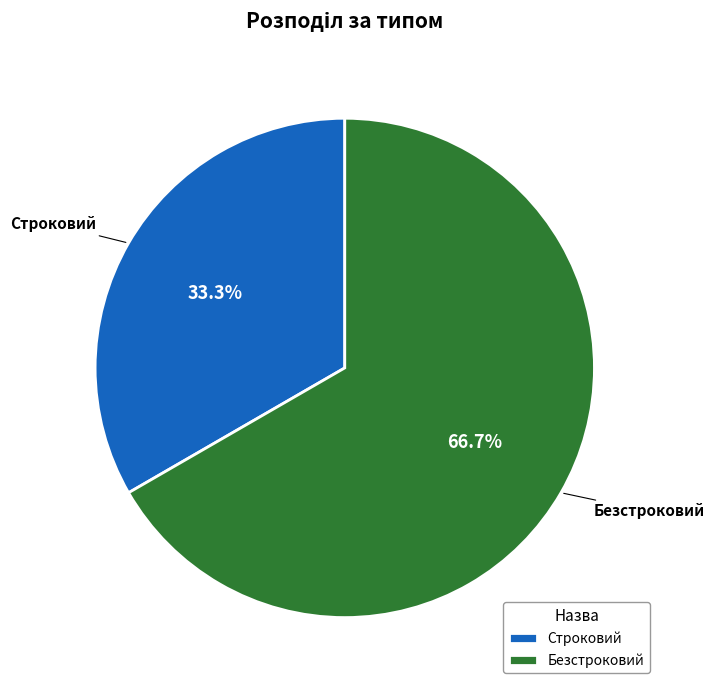

How many slices are in this pie chart?

2